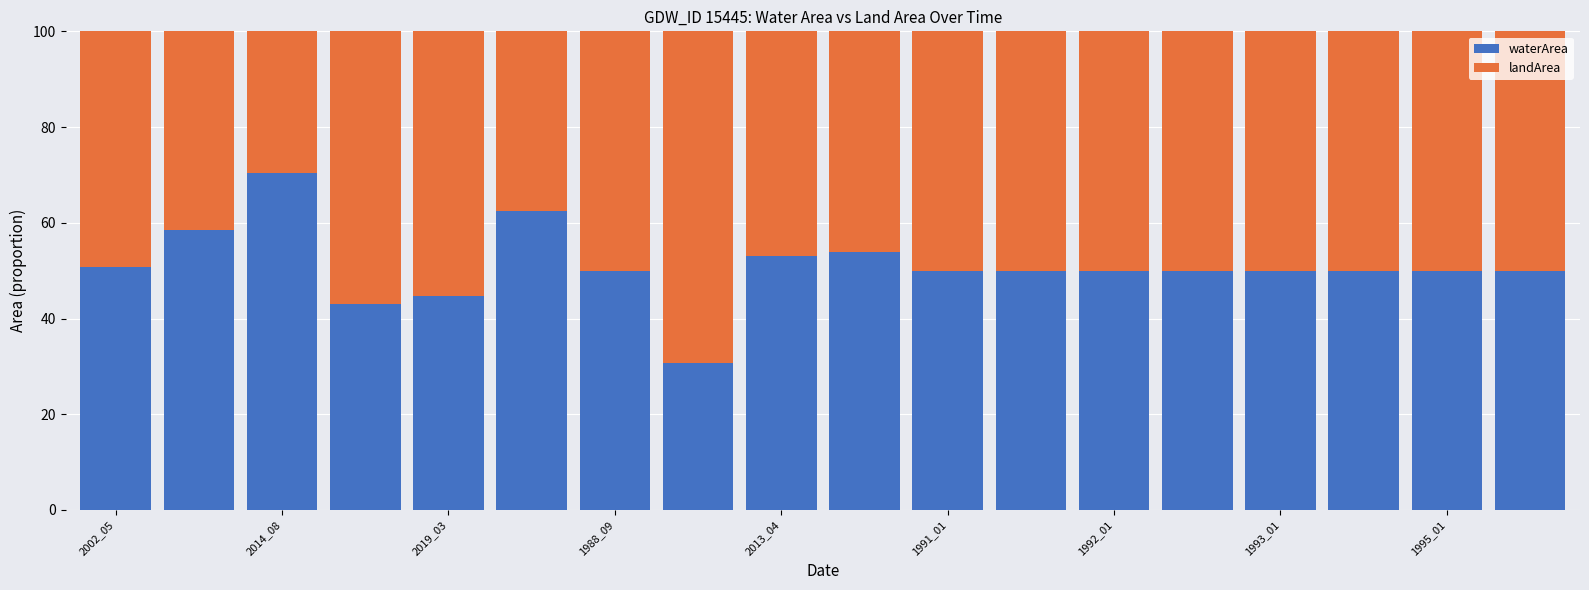

How many bars are there in total?

18